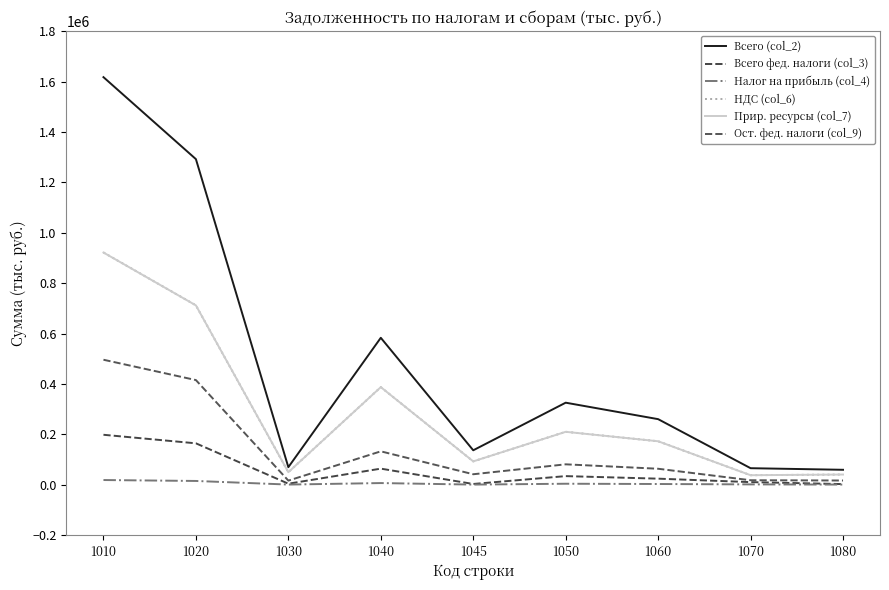

Is it true that Ост. фед. налоги (col_9) equals 34168 at 1040?

False